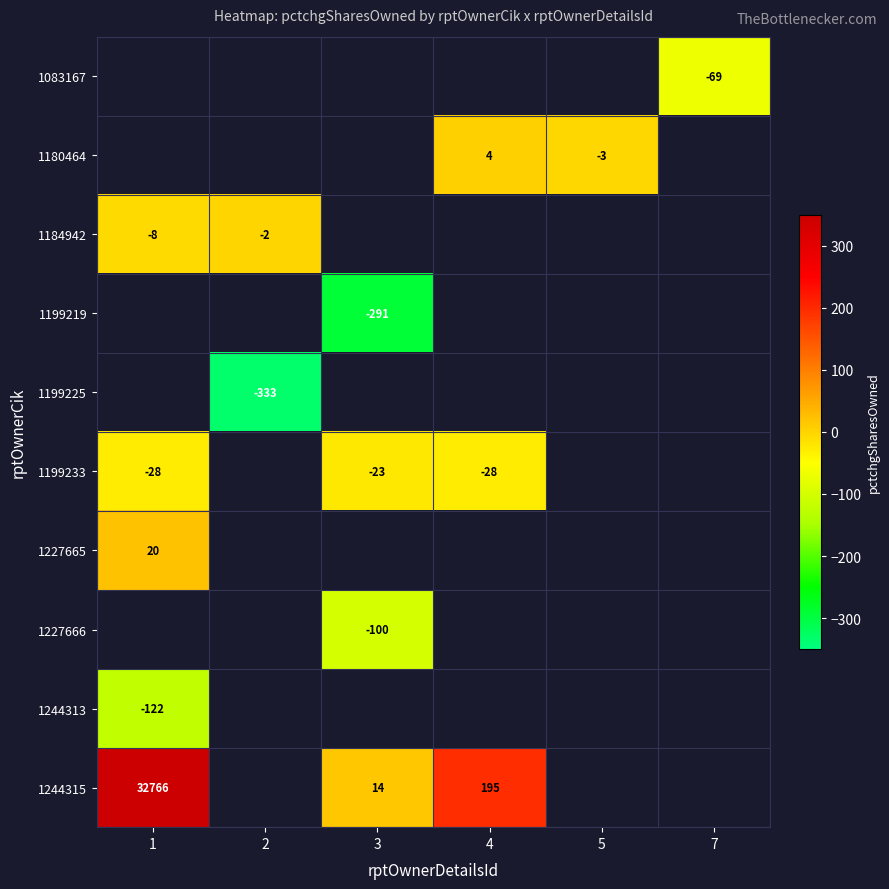

What is the smallest value displayed?

-333.0